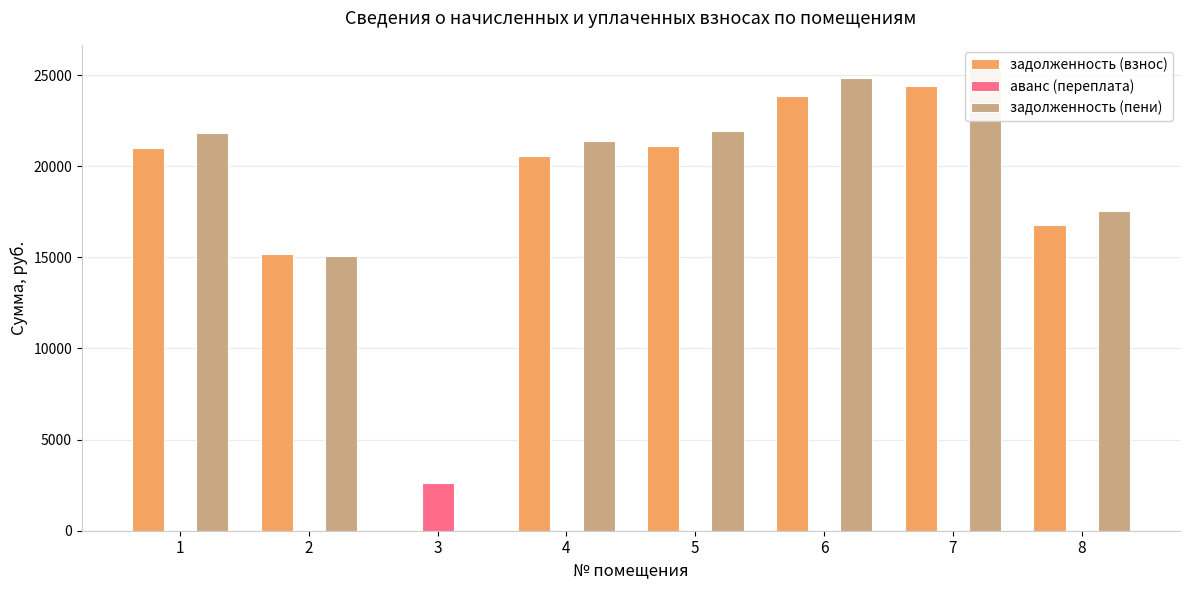

Are the bars horizontal?

No